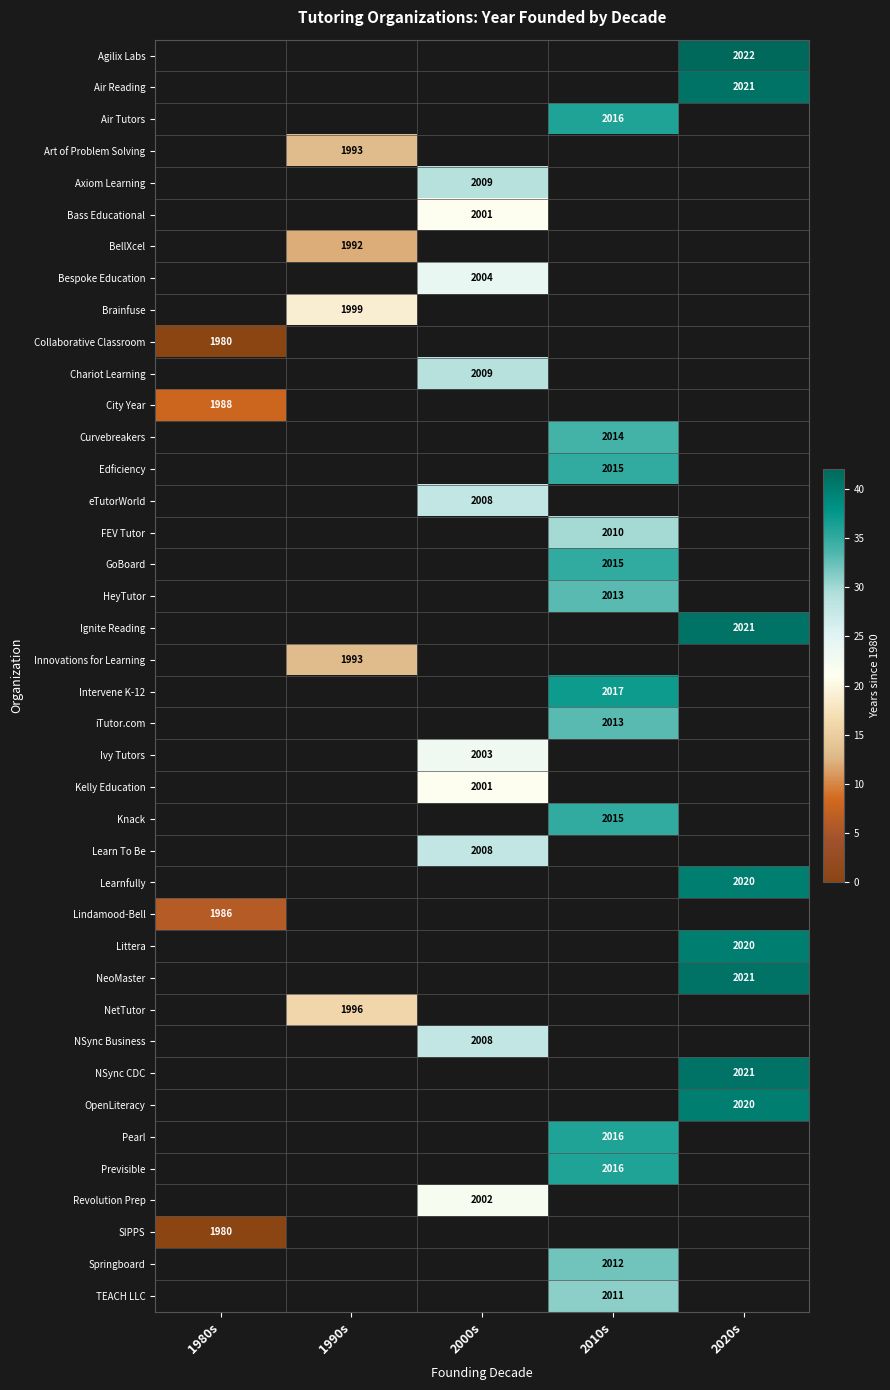

The Revolution Prep series shows 812 at 2000s. True or false?

False